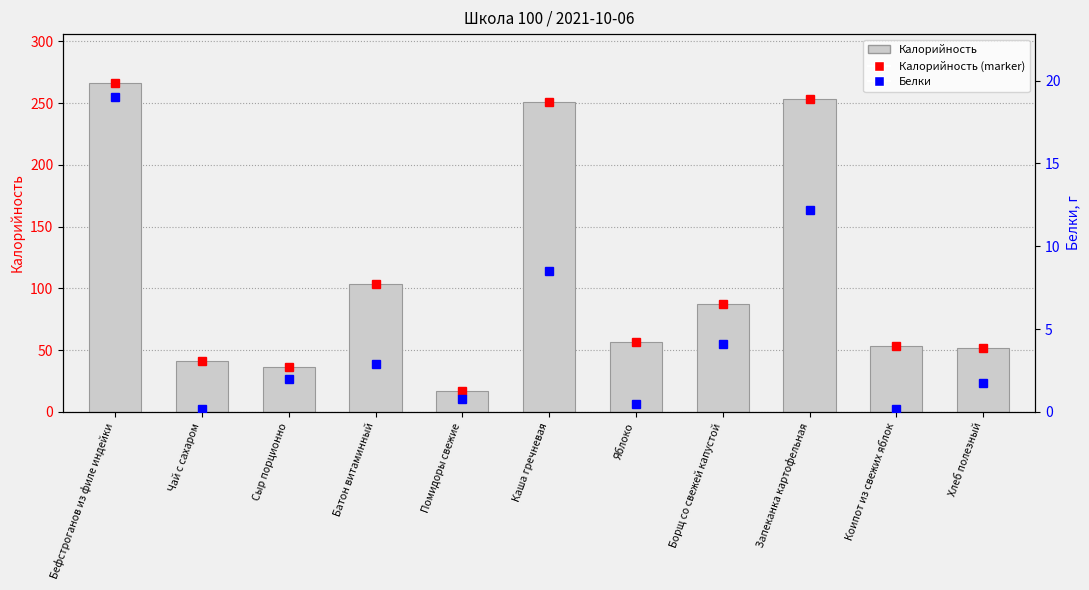

Reading left to right, list all the values displayed in this chart.

Калорийность (marker): Бефстроганов из филе индейки=266.0	Чай с сахаром=41.0	Сыр порционно=36.0	Батон витаминный=103.6	Помидоры свежие=17.0	Каша гречневая=251.0	Яблоко=57.0	Борщ со свежей капустой=87.0	Запеканка картофельная=253.0	Коипот из свежих яблок=53.0	Хлеб полезный=52.0
Калорийность: Бефстроганов из филе индейки=266.0	Чай с сахаром=41.0	Сыр порционно=36.0	Батон витаминный=103.6	Помидоры свежие=17.0	Каша гречневая=251.0	Яблоко=57.0	Борщ со свежей капустой=87.0	Запеканка картофельная=253.0	Коипот из свежих яблок=53.0	Хлеб полезный=52.0
Белки: Бефстроганов из филе индейки=19.0	Чай с сахаром=0.2	Сыр порционно=2.0	Батон витаминный=2.9	Помидоры свежие=0.8	Каша гречневая=8.5	Яблоко=0.5	Борщ со свежей капустой=4.1	Запеканка картофельная=12.2	Коипот из свежих яблок=0.2	Хлеб полезный=1.8